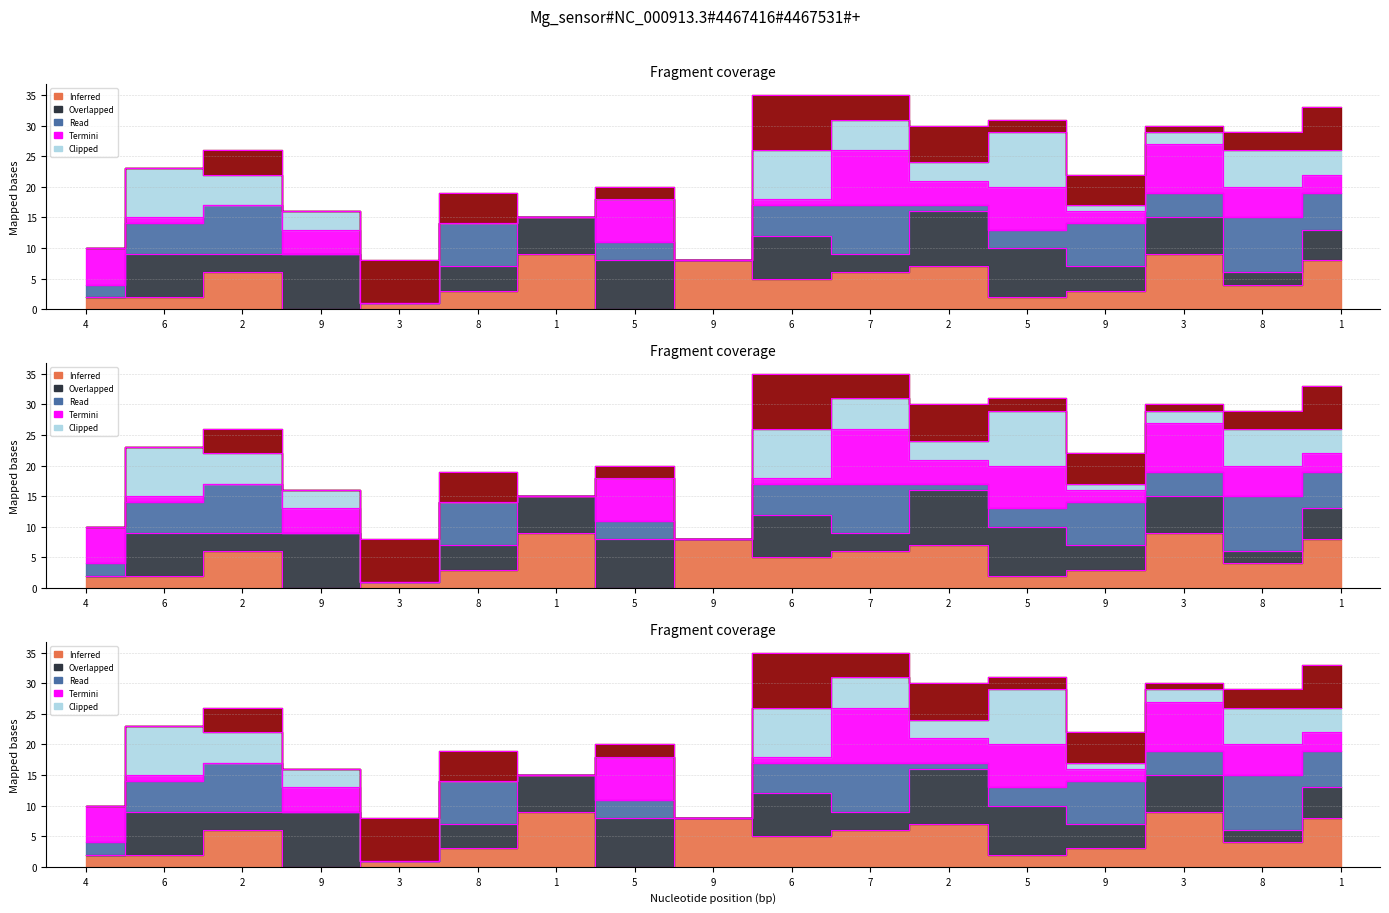

At which label does the data first exceed 4?

2